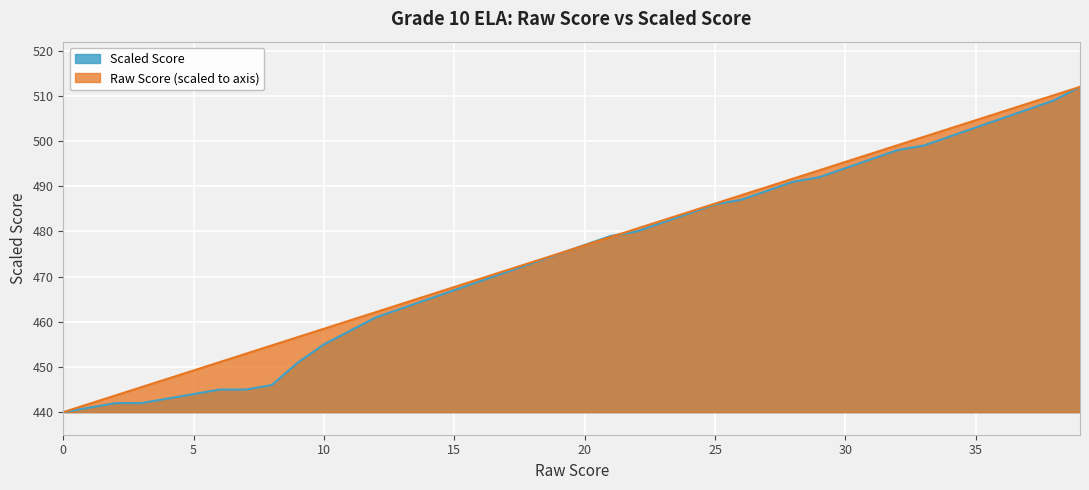

True or false: Scaled Score has a value of 465.0 at 14.

True